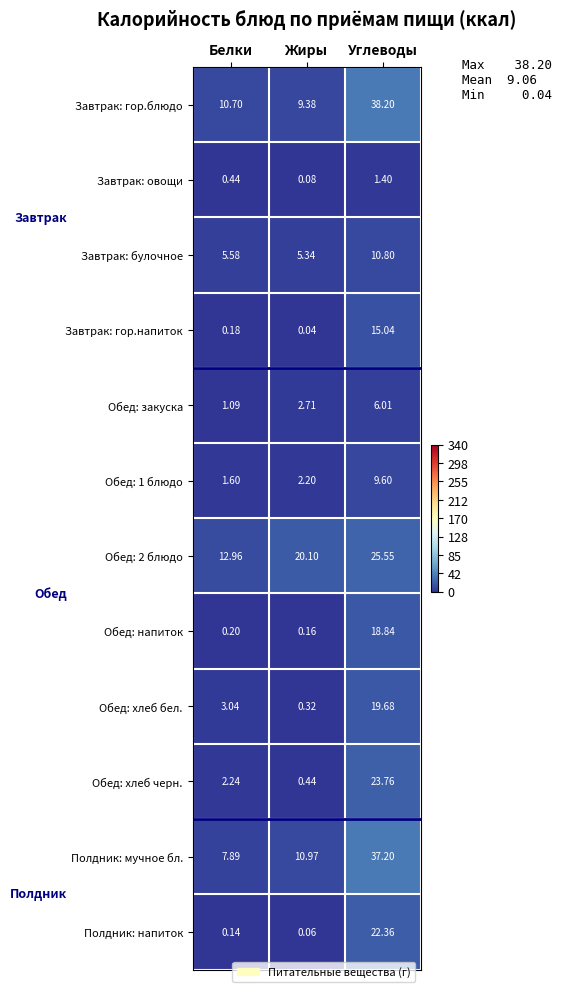

What is the greatest value displayed?

38.2